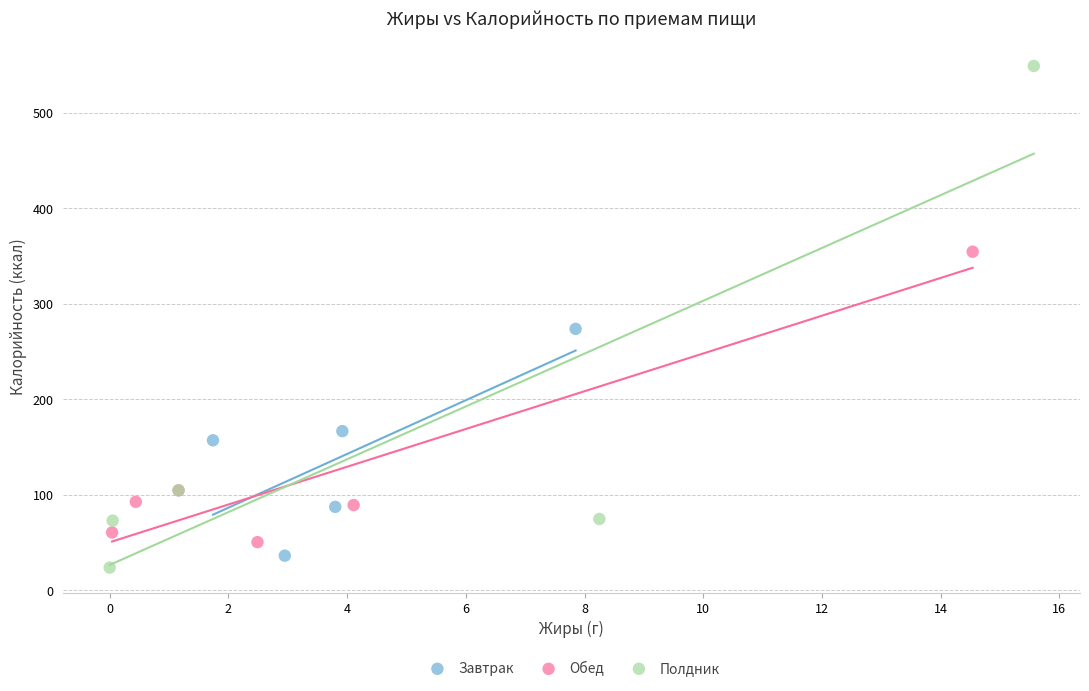

Which series has the largest Y range (max minus min)?

Полдник